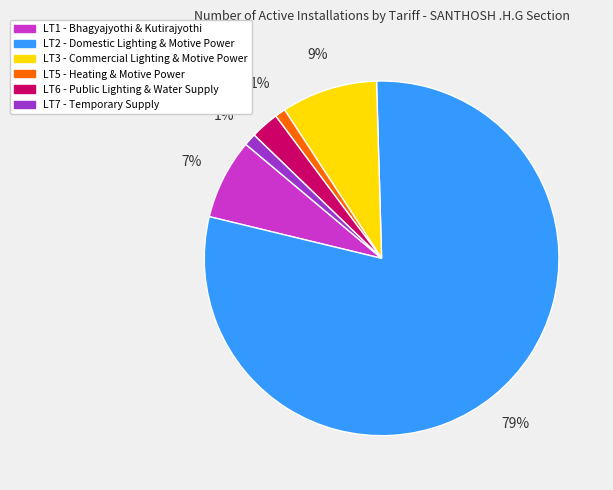

Combined, do LT7 and LT6 account for over 50%?

No